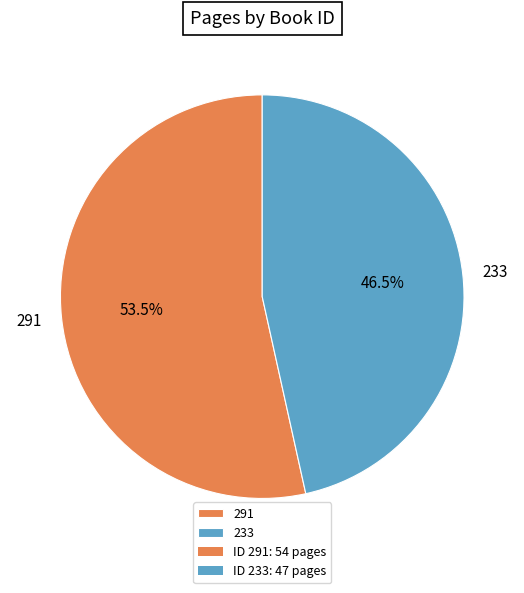

To the nearest percent, what is the average slice percentage?

50%